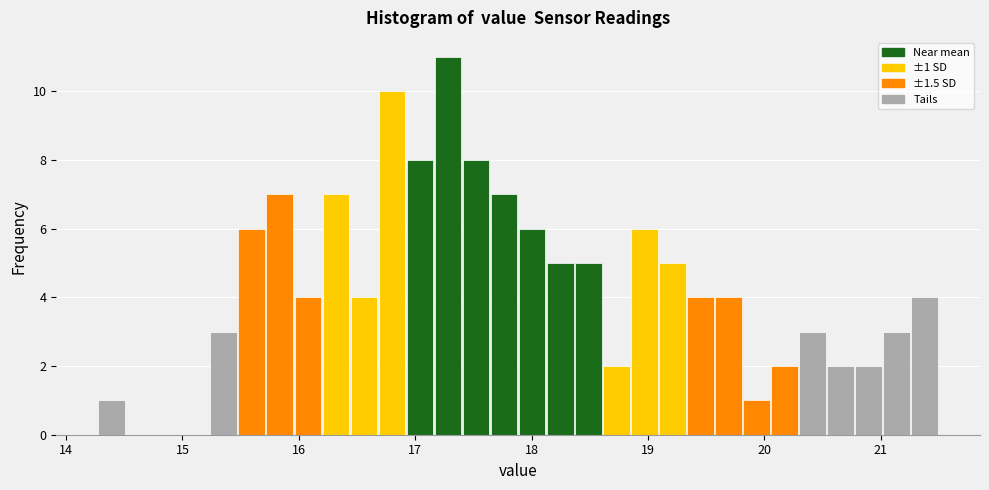

Read against the x-axis, roughly where is the centre of the tallest bar?

17.3